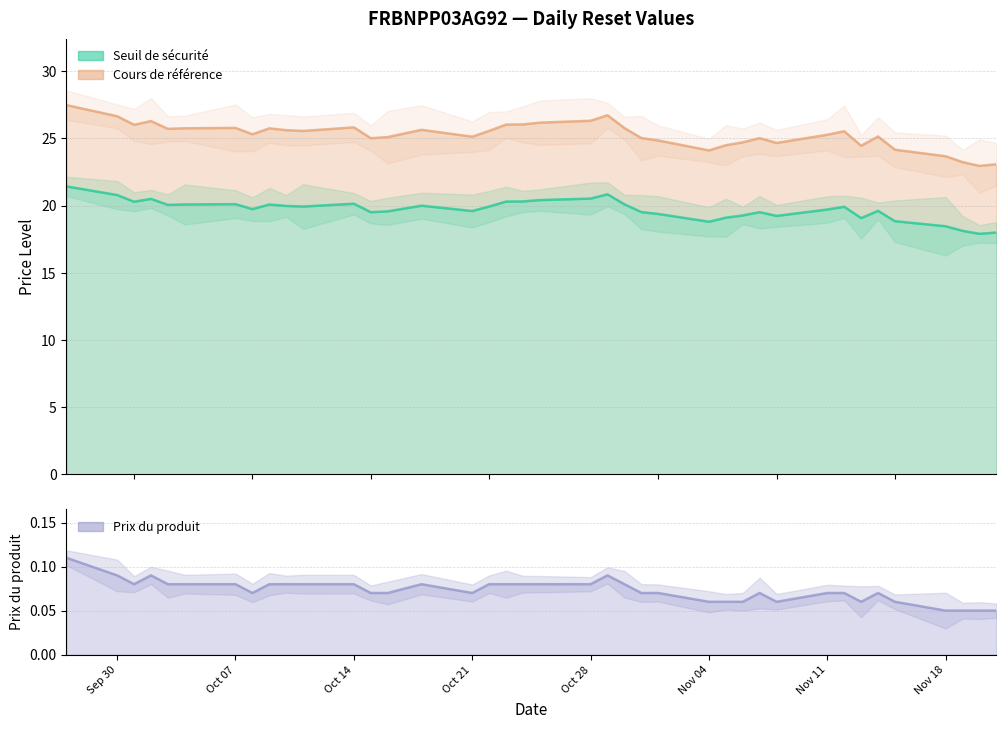

Does the chart display data point markers on the line(s)?

No